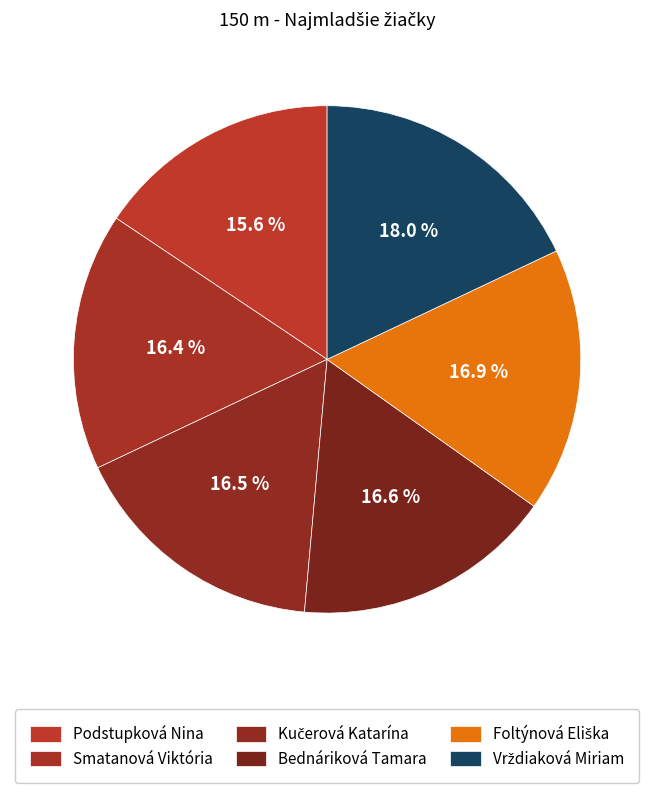

What percentage is NOT represented by Smatanová Viktória?

83.6%